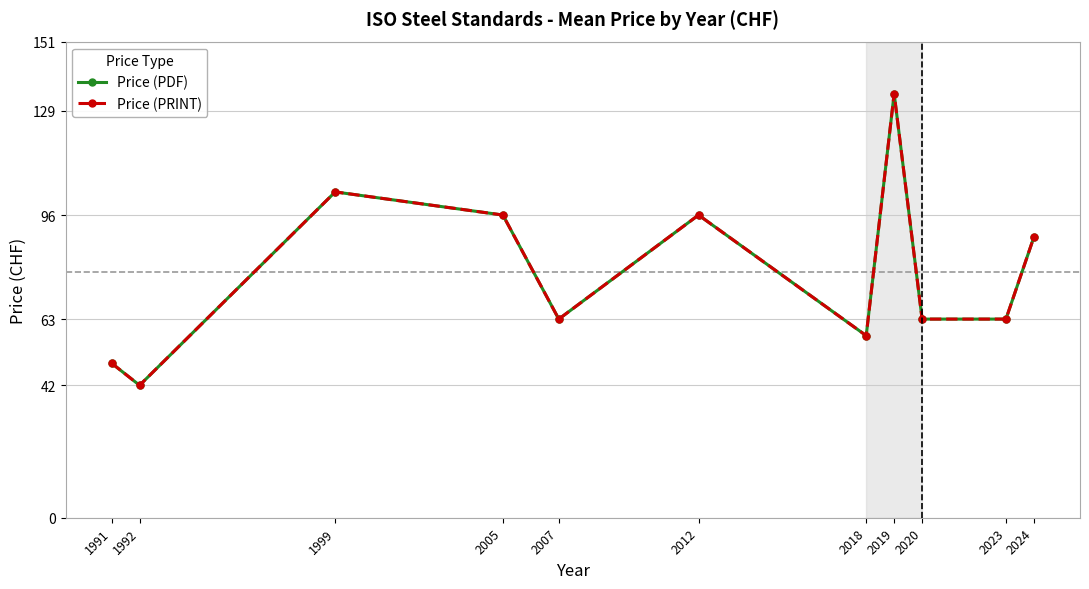

Does the chart have visible grid lines?

Yes